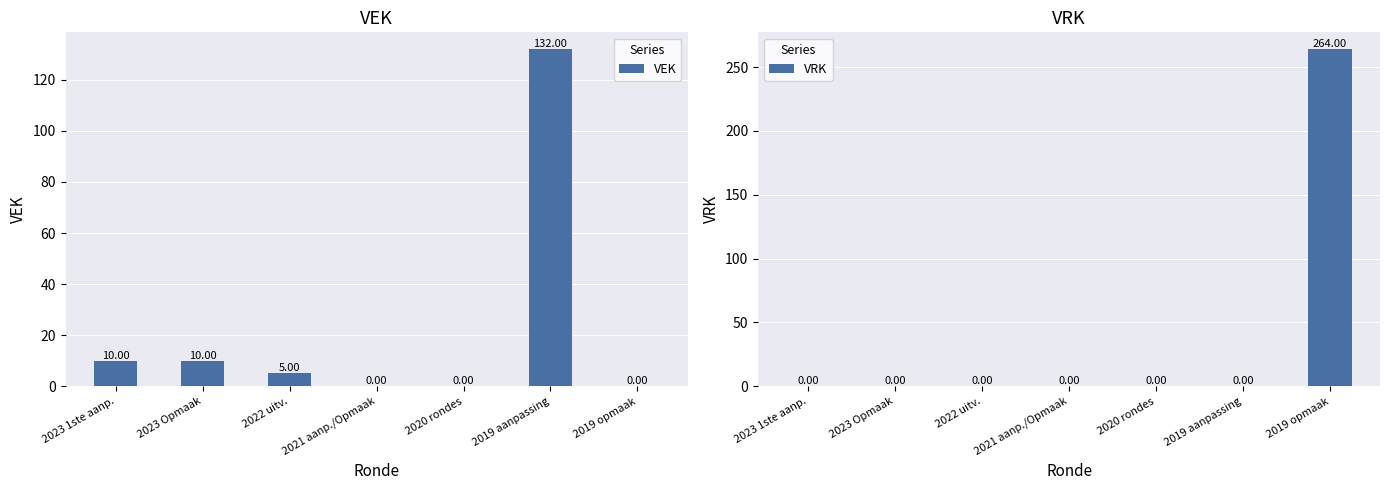

What are all the series names shown in the legend?

VEK, VRK